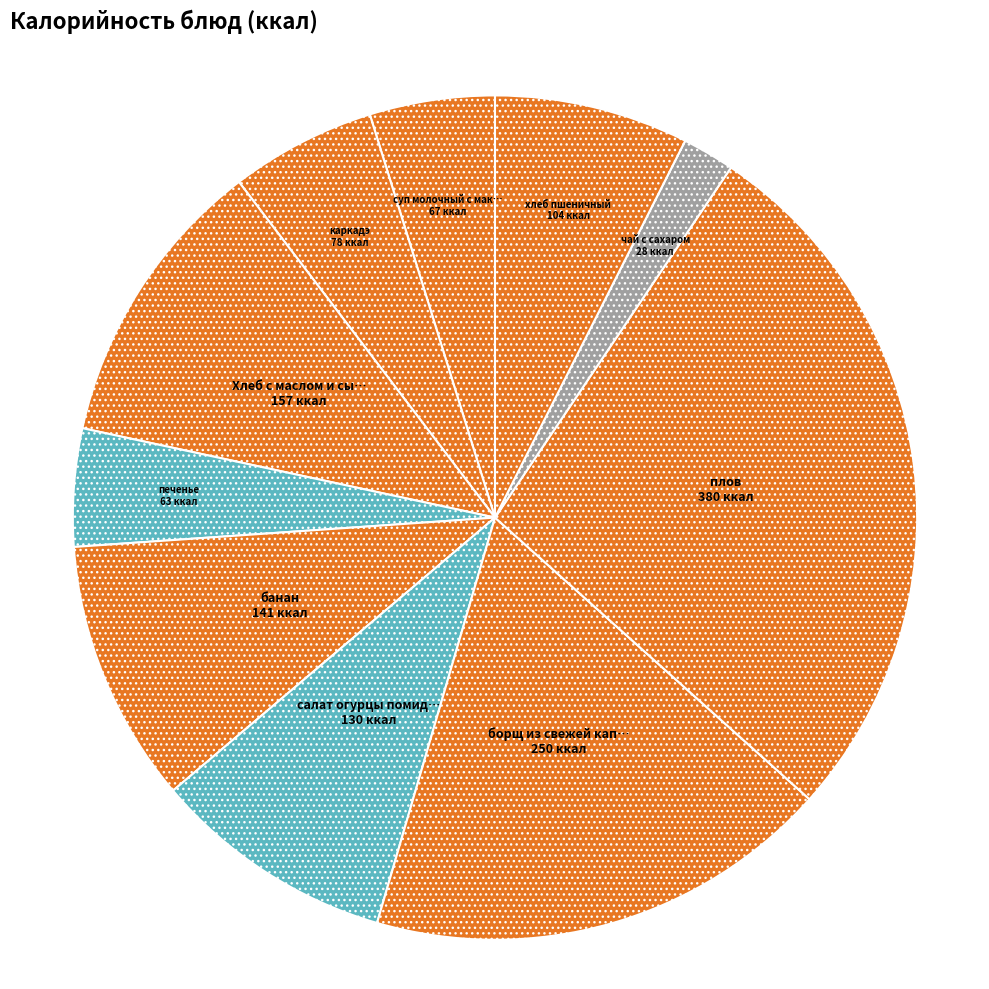

Is there a majority slice in this chart?

No